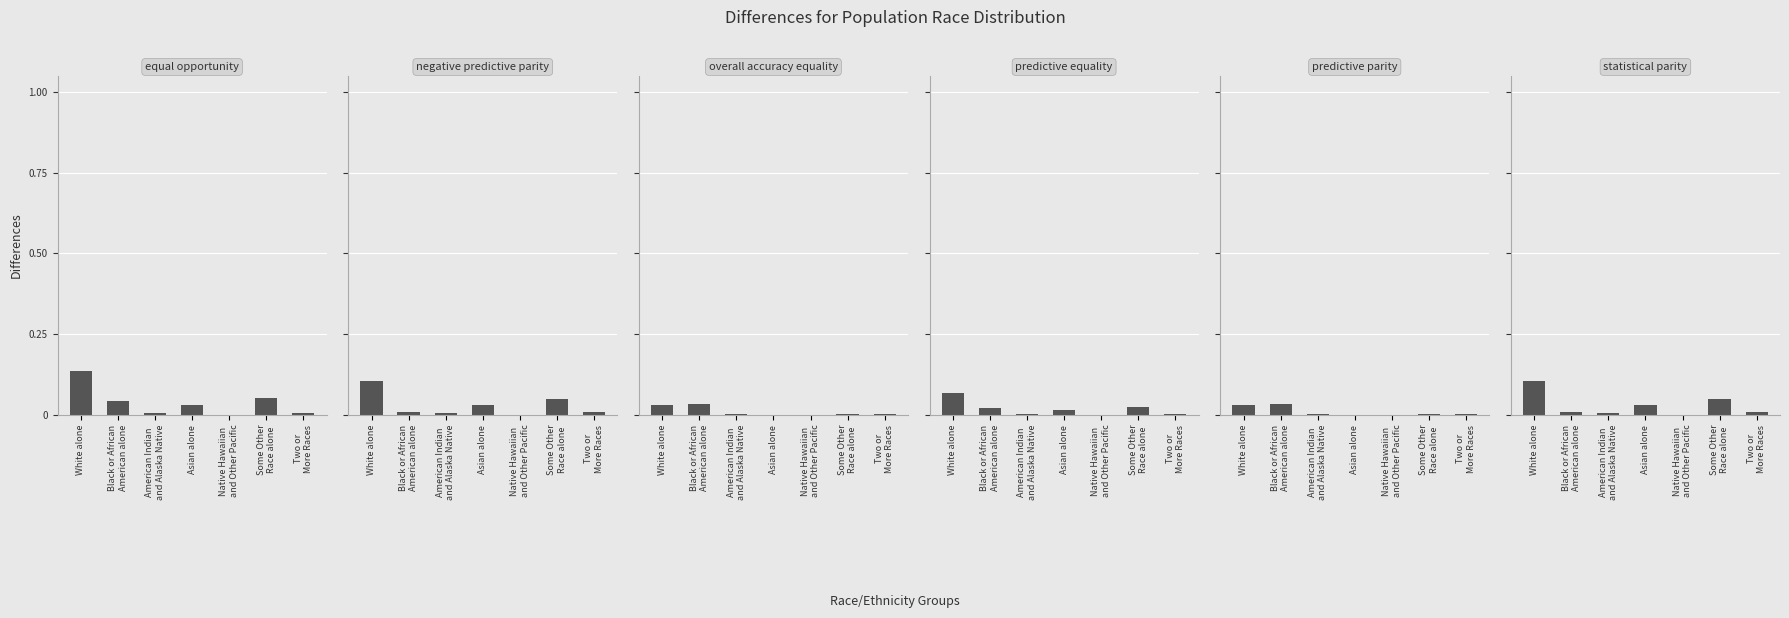

The value of negative predictive parity at Native Hawaiian
and Other Pacific is 0.0. True or false?

True